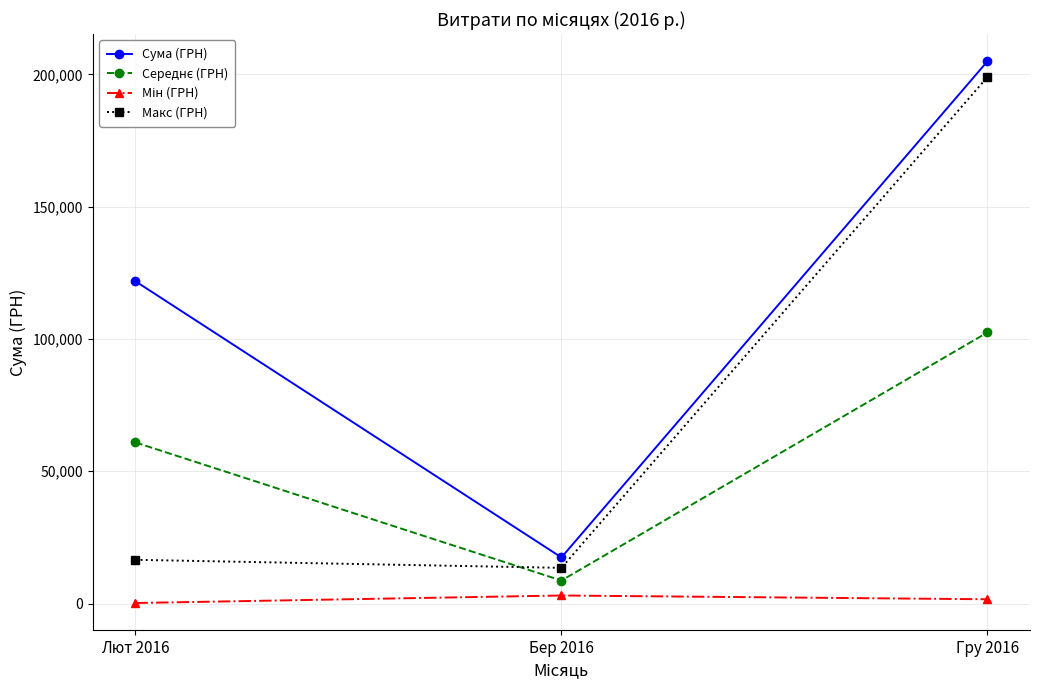

What is the lowest value of the Макс (ГРН) series?

13509.7